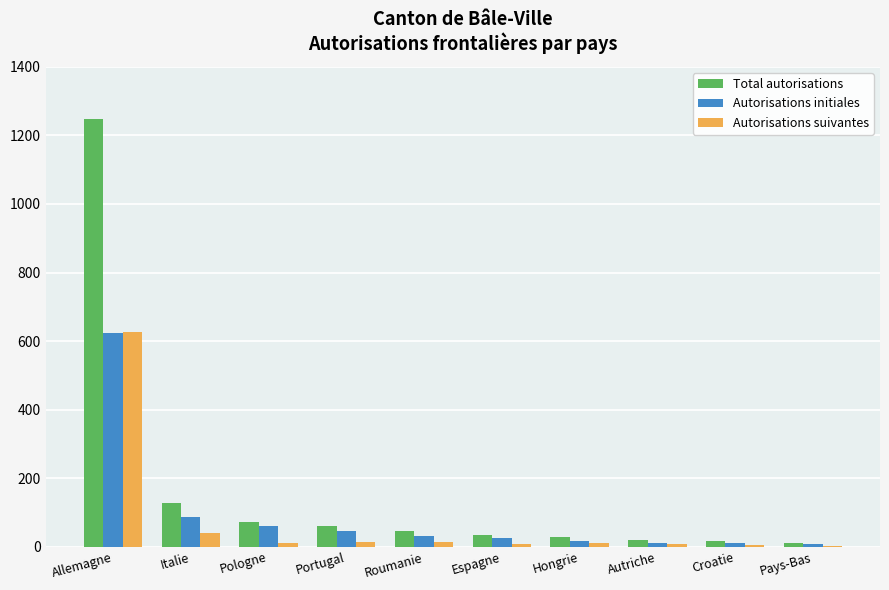

How many distinct data groups are displayed?

3